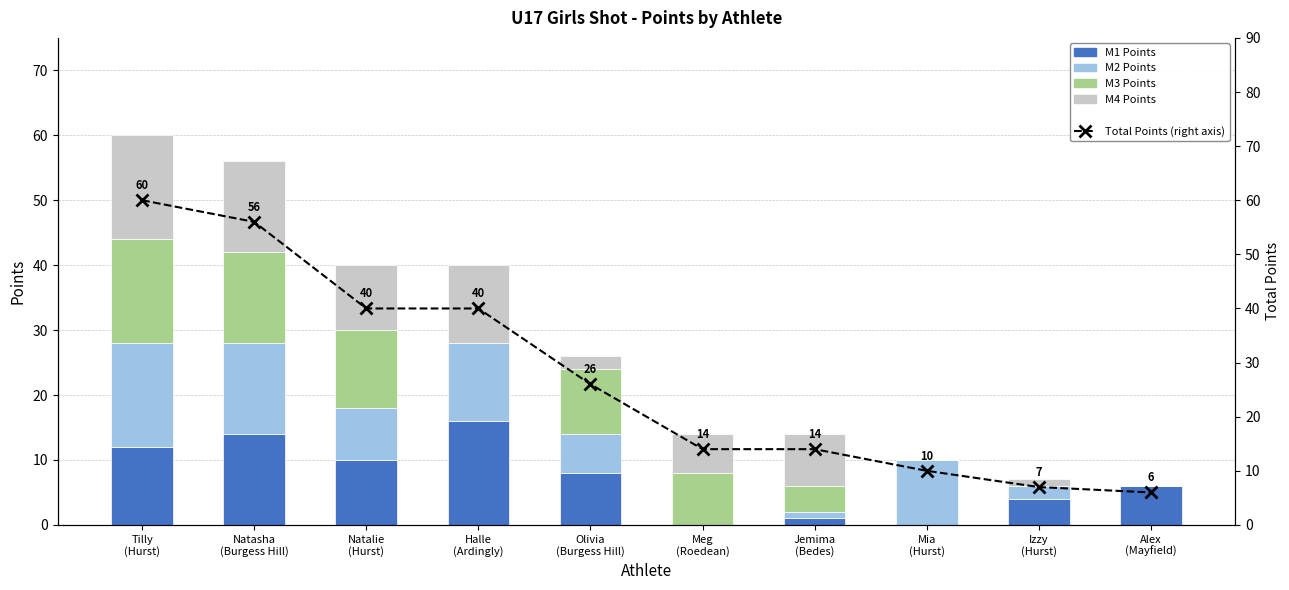

Which series changed the most between Natasha
(Burgess Hill) and Natalie
(Hurst)?

Total Points (right axis)